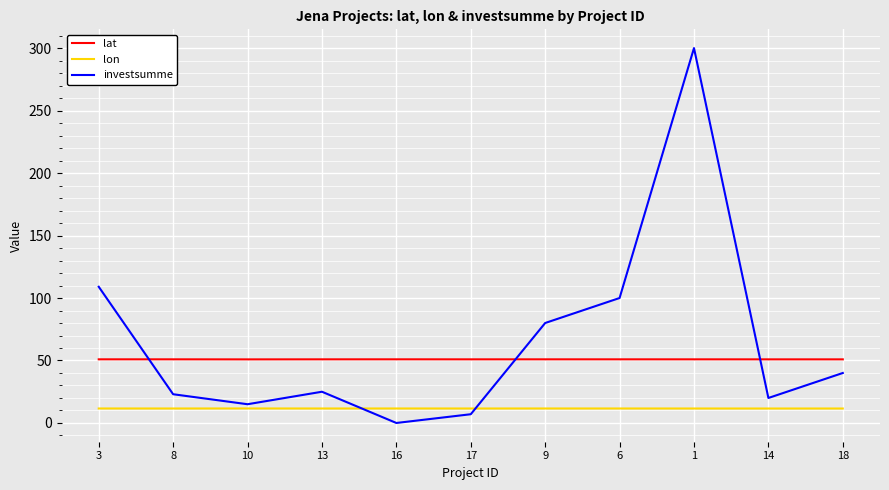

Which series changed the most between 17 and 18?

investsumme